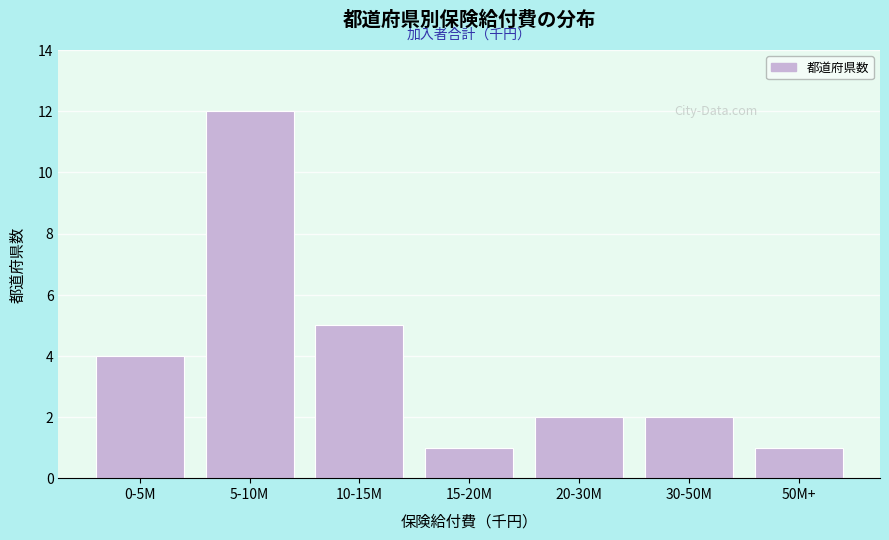

Reading left to right, transcribe all the data shown in this chart.

4	12	5	1	2	2	1